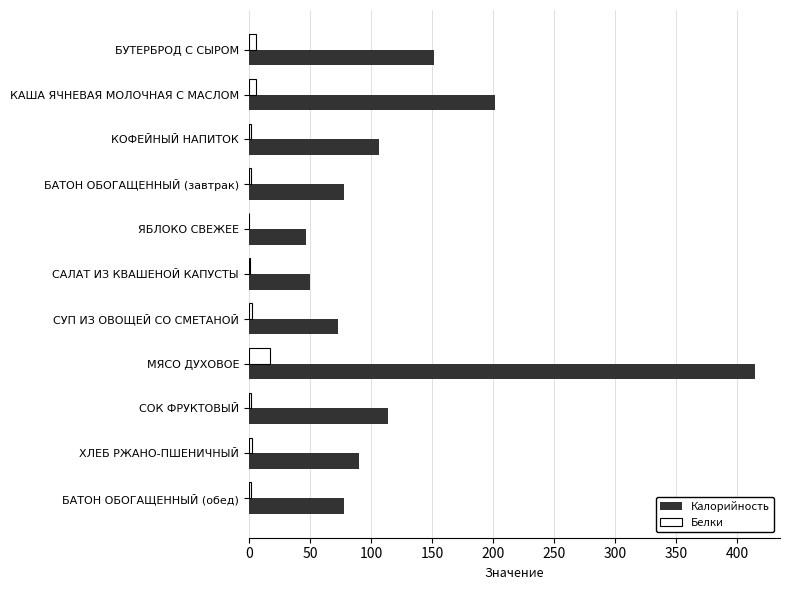

At which label is Калорийность closest to 230?

КАША ЯЧНЕВАЯ МОЛОЧНАЯ С МАСЛОМ